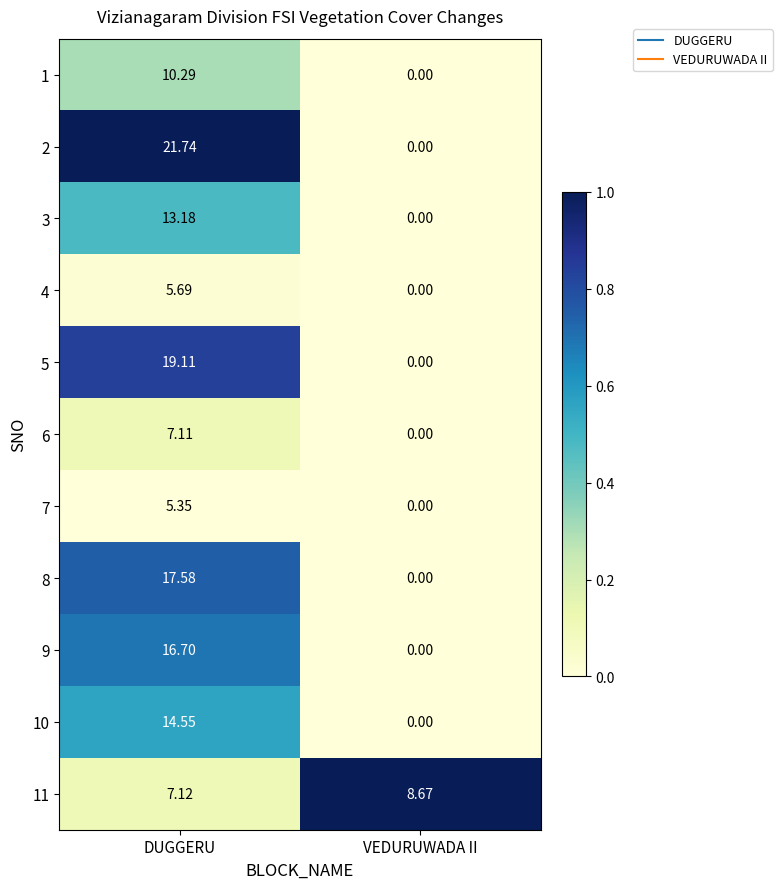

Rank the series at DUGGERU from highest to lowest value.

2, 5, 8, 9, 10, 3, 1, 11, 6, 4, 7